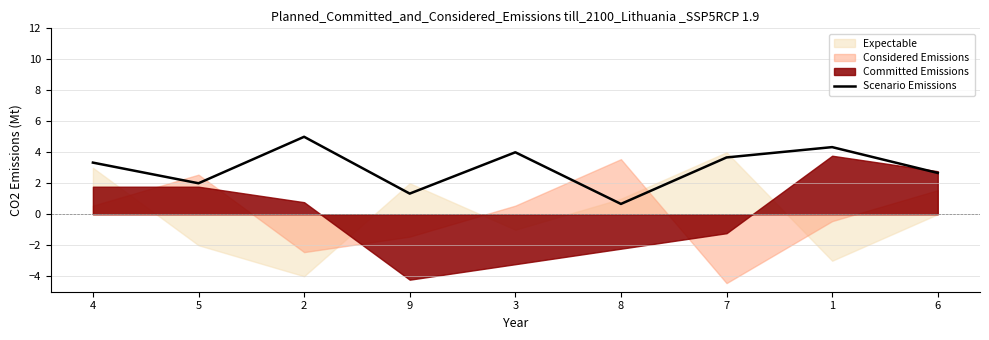

List the labels in order of value, smallest first.

8, 9, 5, 6, 4, 7, 3, 1, 2